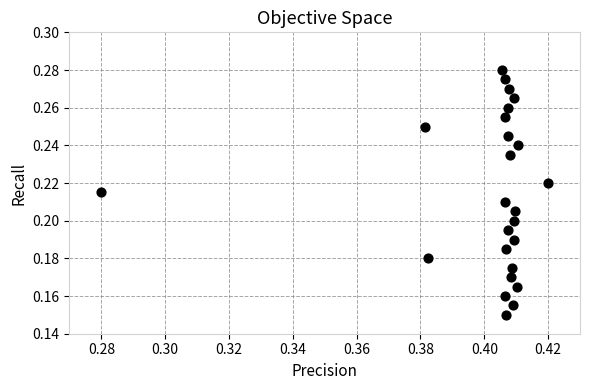

How many points are shown in the scatter plot?

25